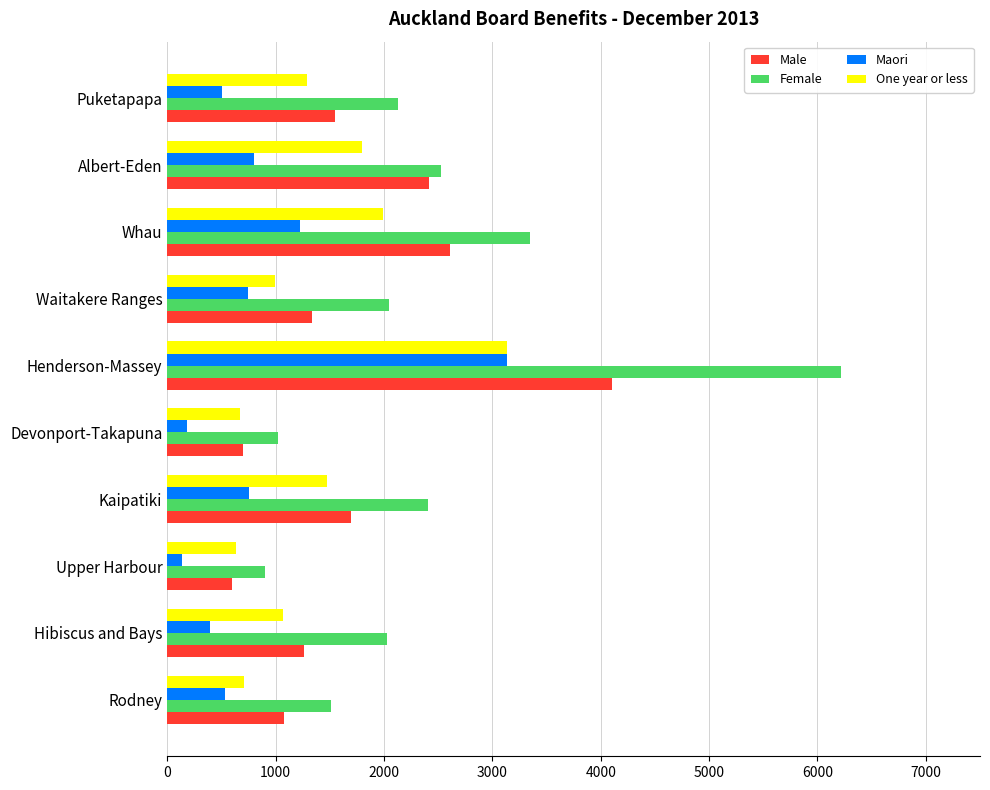

Is it true that Maori equals 3138 at Henderson-Massey?

True